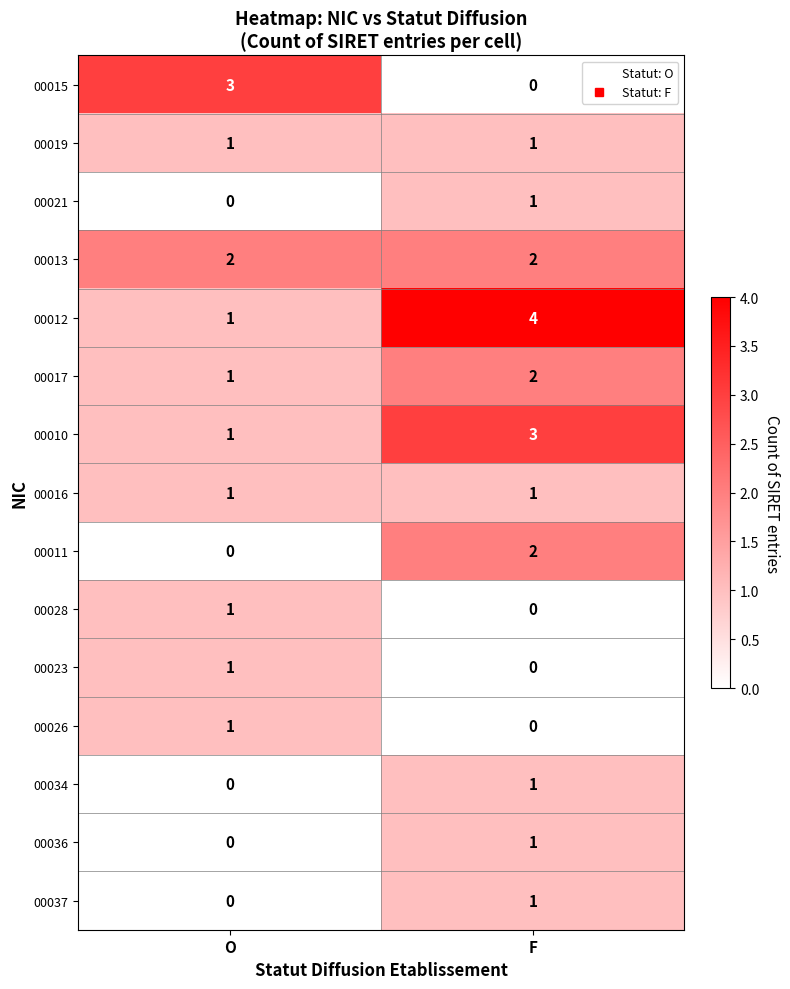

The value of 00036 at F is 1. True or false?

True